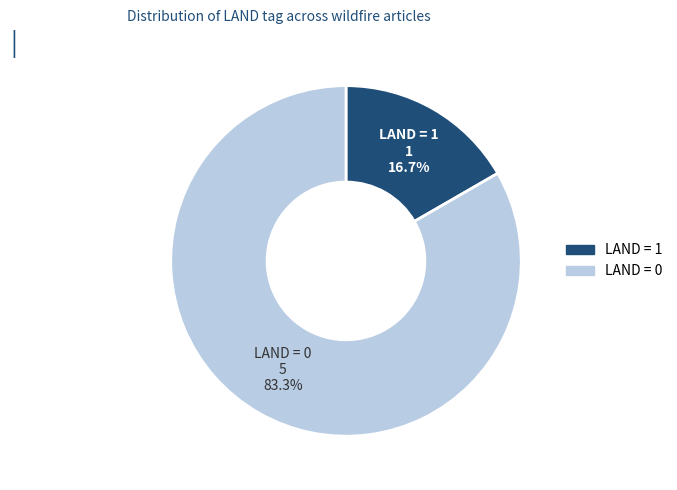

Rank the categories by value from highest to lowest.

LAND = 0, LAND = 1